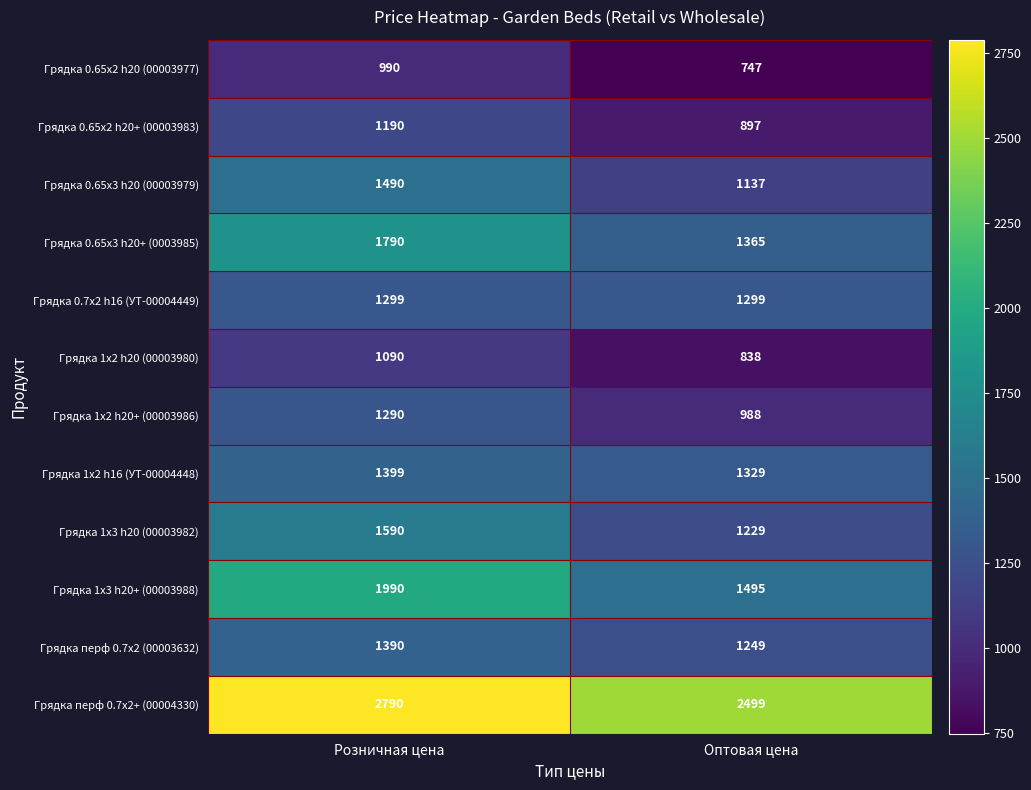

What is the total value across all series at Оптовая цена?

15072